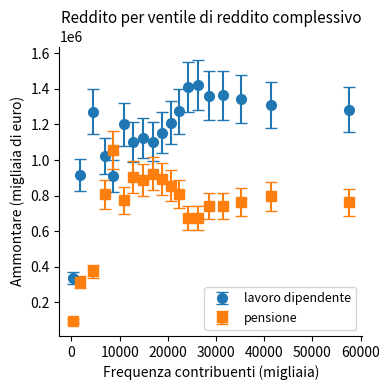

True or false: lavoro dipendente and pensione cross at least once.

True